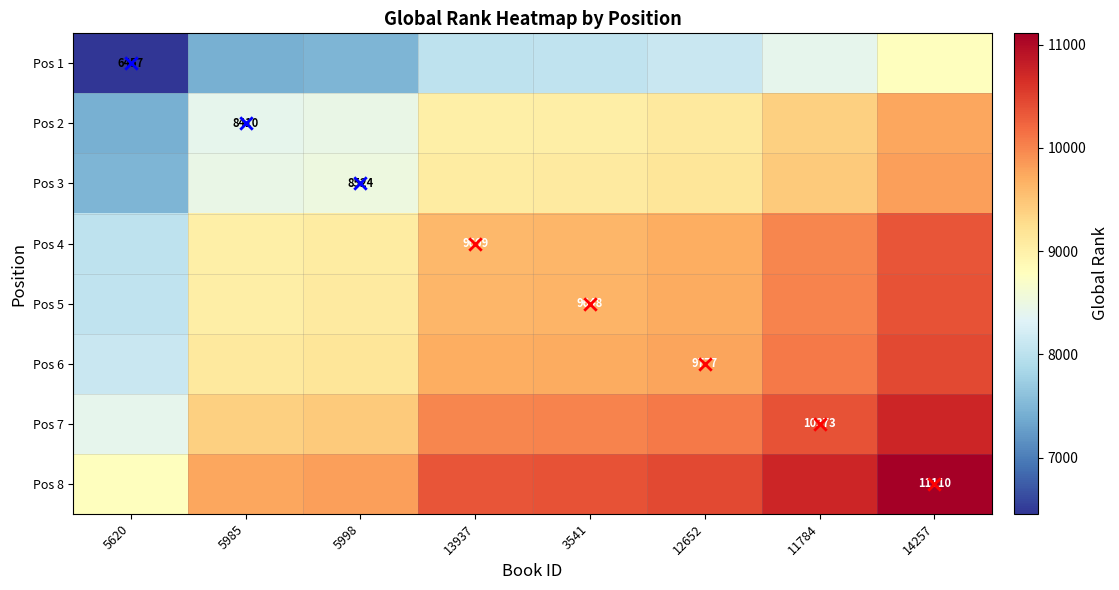

How many data points in Pos 3 are less than 9086?

4